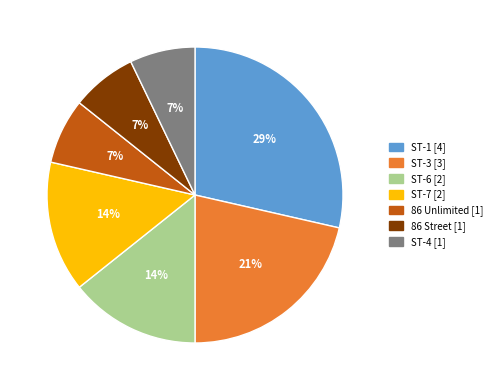

Does any single category account for the majority?

No